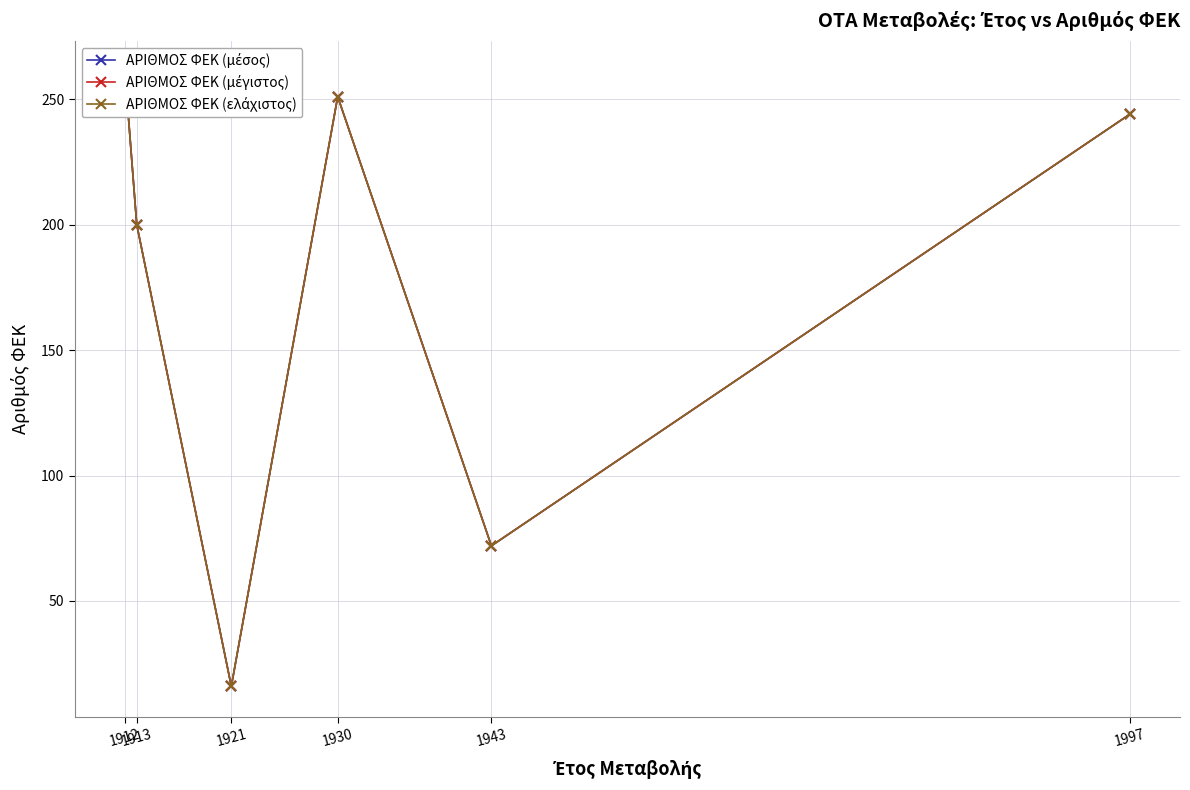

What is the approximate value of ΑΡΙΘΜΟΣ ΦΕΚ (ελάχιστος) at 1912?

261